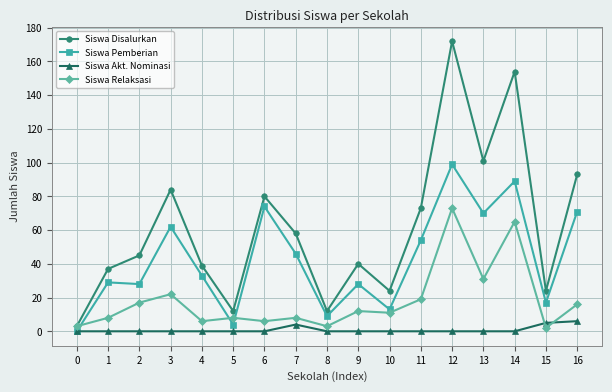

The Siswa Relaksasi series shows 8 at 5. True or false?

True